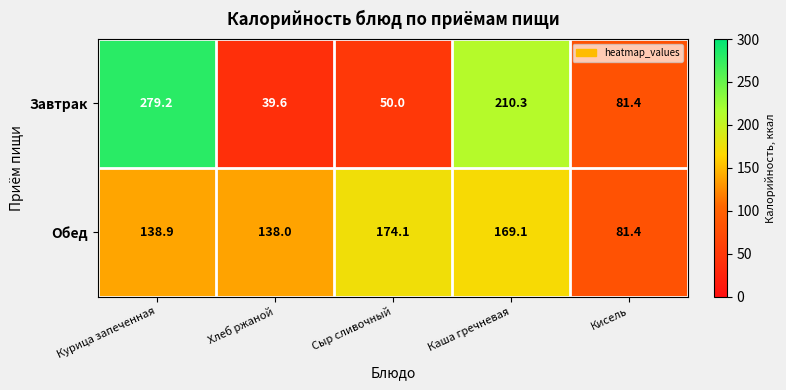

At how many categories does at least one series exceed 146?

3